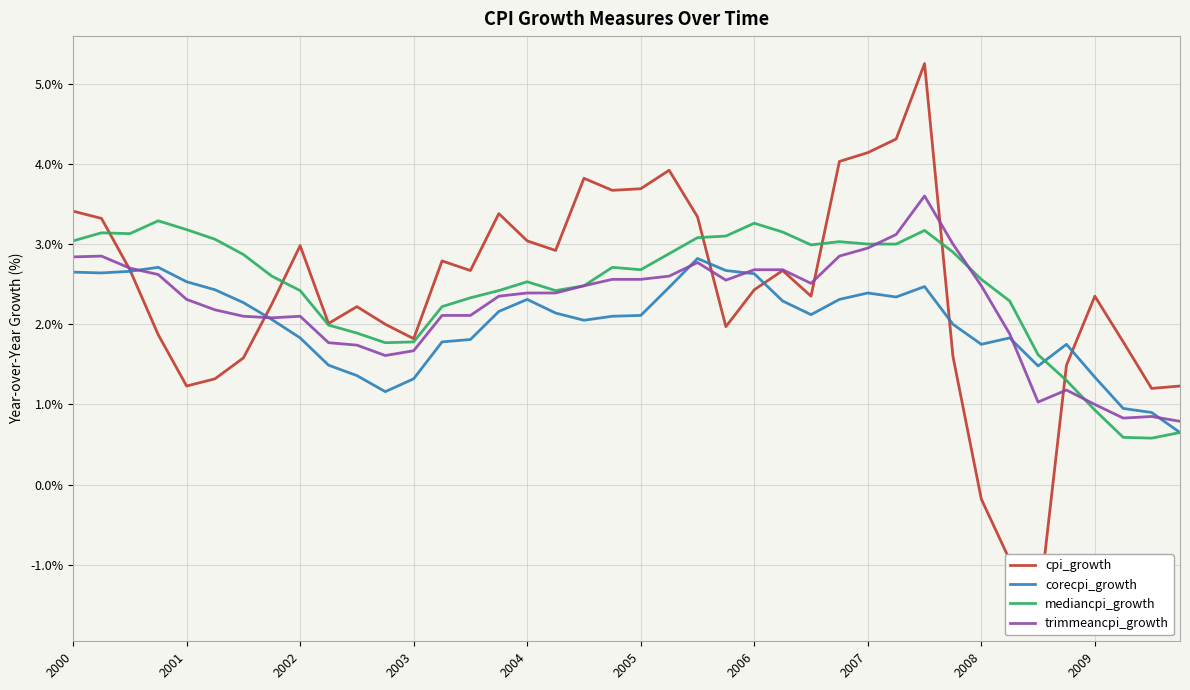

What is the difference between the maximum and minimum values in the cpi_growth series?

6.9